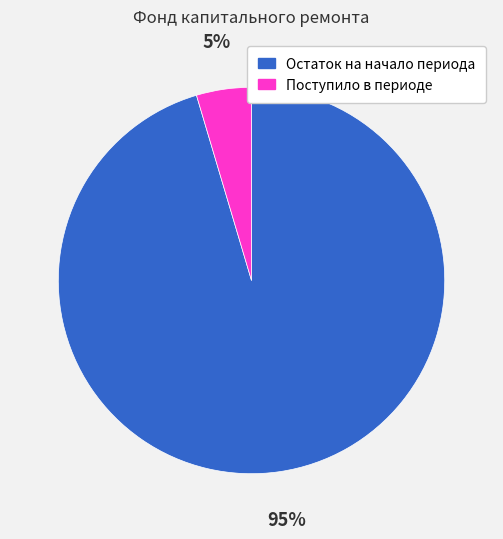

Between Поступило в периоде and Остаток на начало периода, which is larger?

Остаток на начало периода